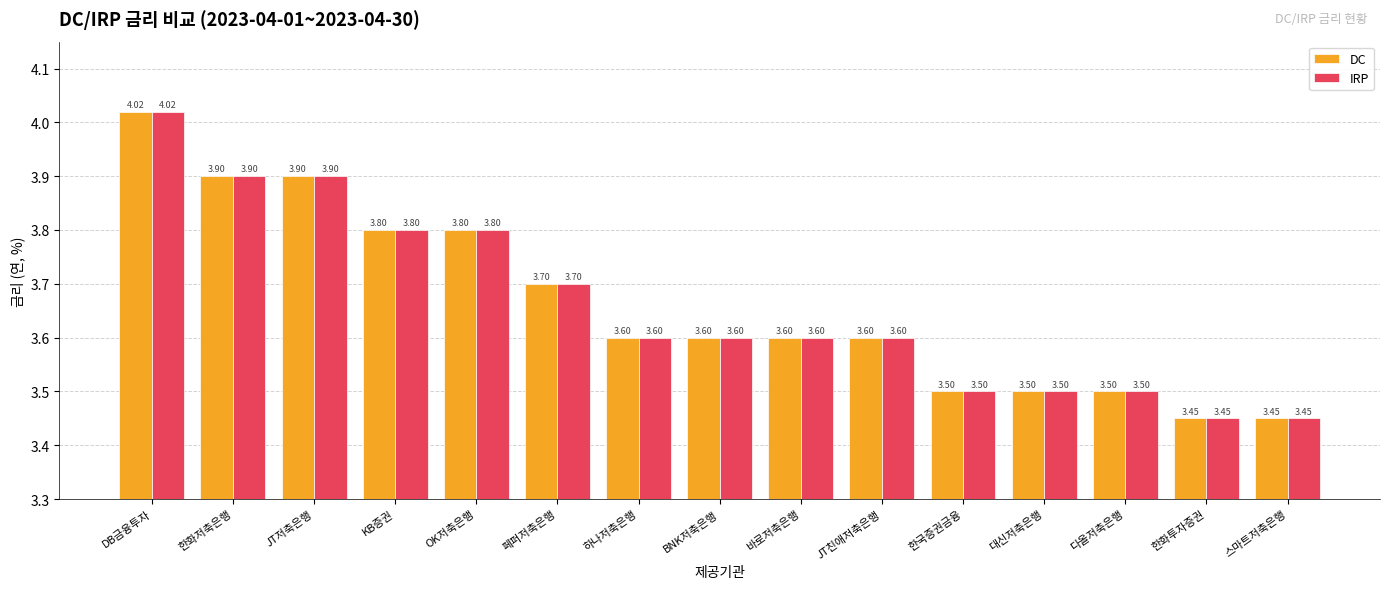

What is the label of the 4th bar from the left?

KB증권